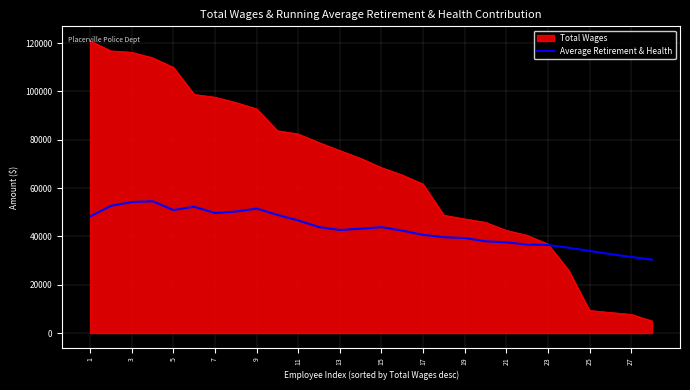

What is the smallest value displayed?

5021.0